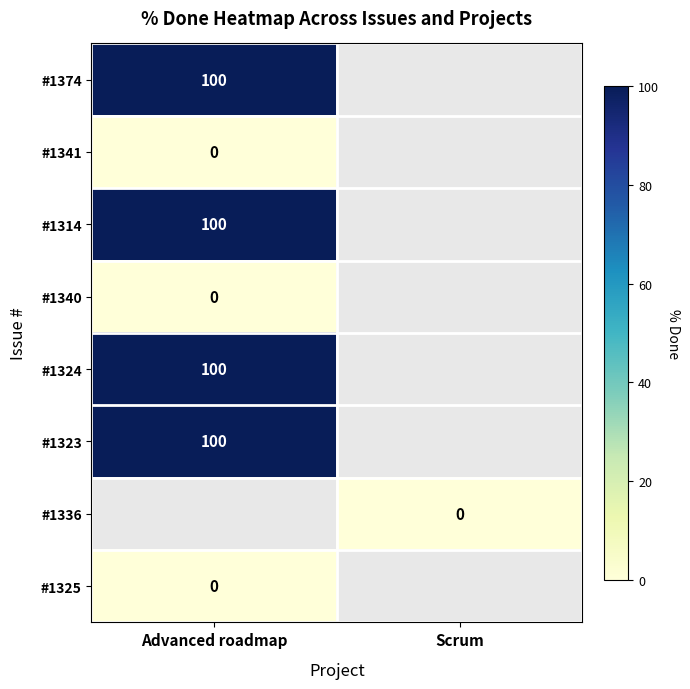

The value of #1324 at Advanced roadmap is 68. True or false?

False